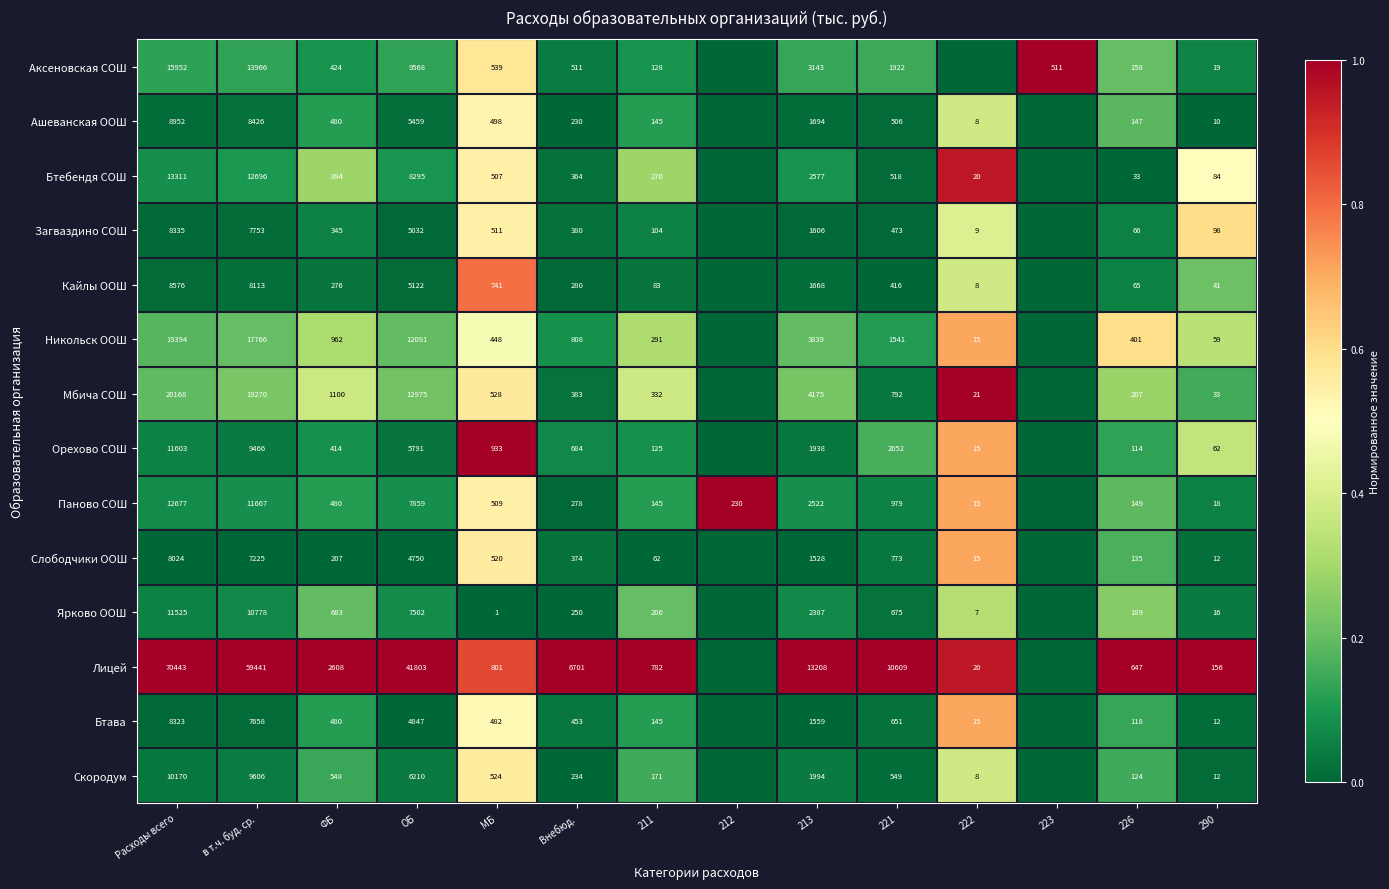

Between Внебюд. and Расходы всего, which is larger?

Расходы всего